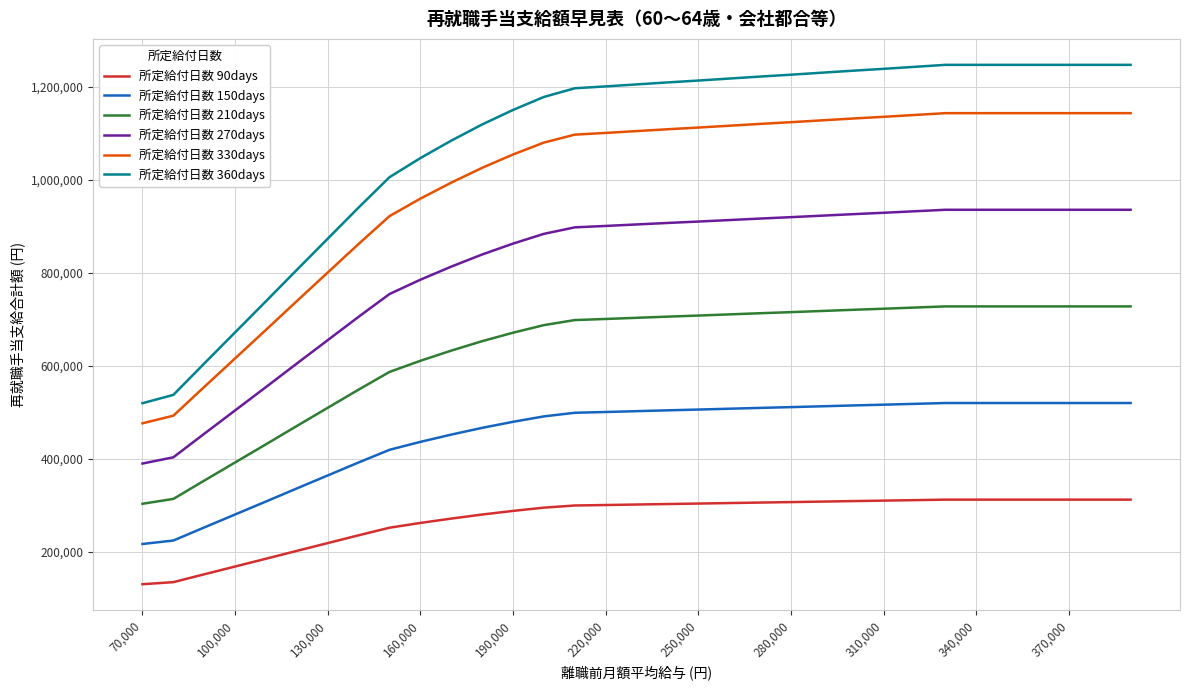

Rank the series by their maximum value, from highest to lowest.

所定給付日数 360days, 所定給付日数 330days, 所定給付日数 270days, 所定給付日数 210days, 所定給付日数 150days, 所定給付日数 90days